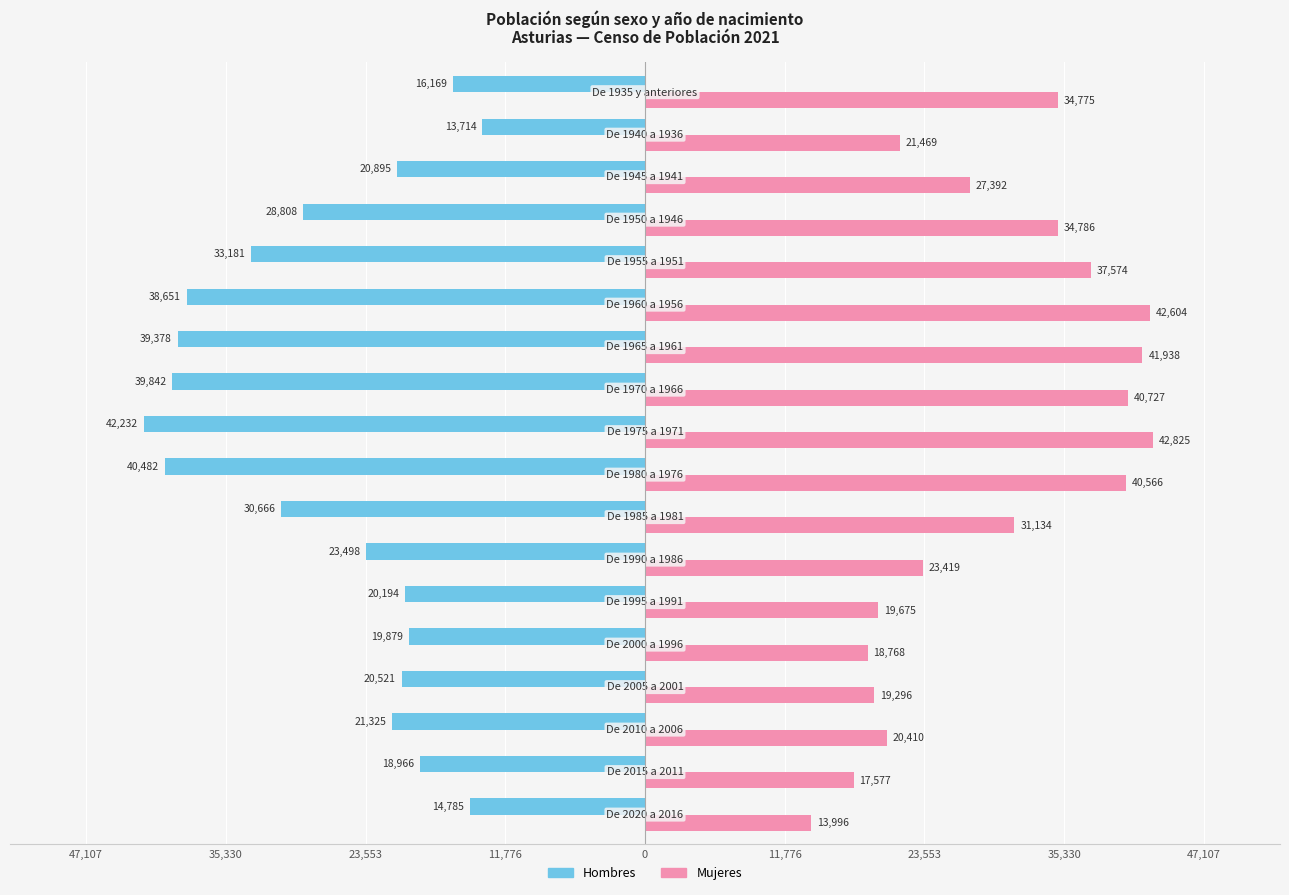

What is the minimum value shown in the chart?

-42232